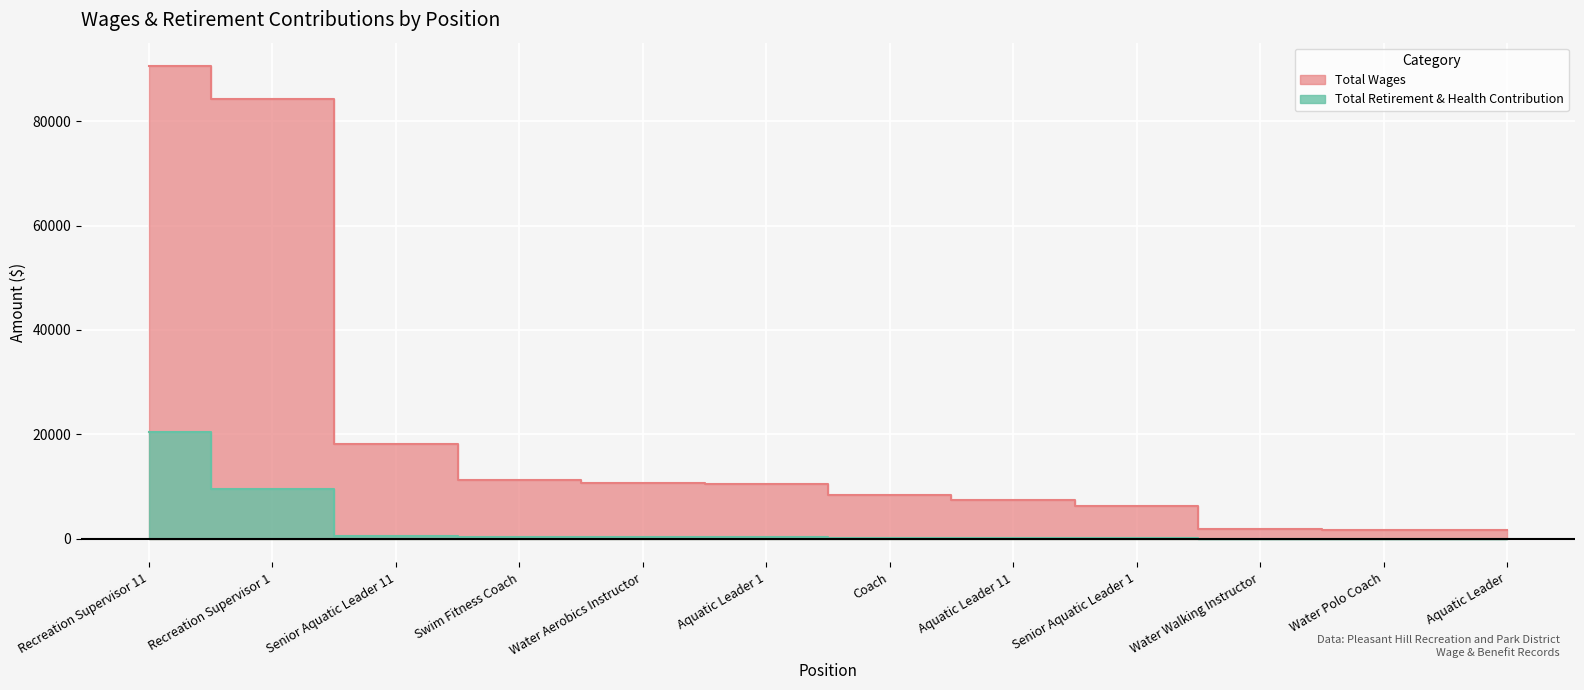

What is the difference between the highest and lowest values at Senior Aquatic Leader 1?

6194